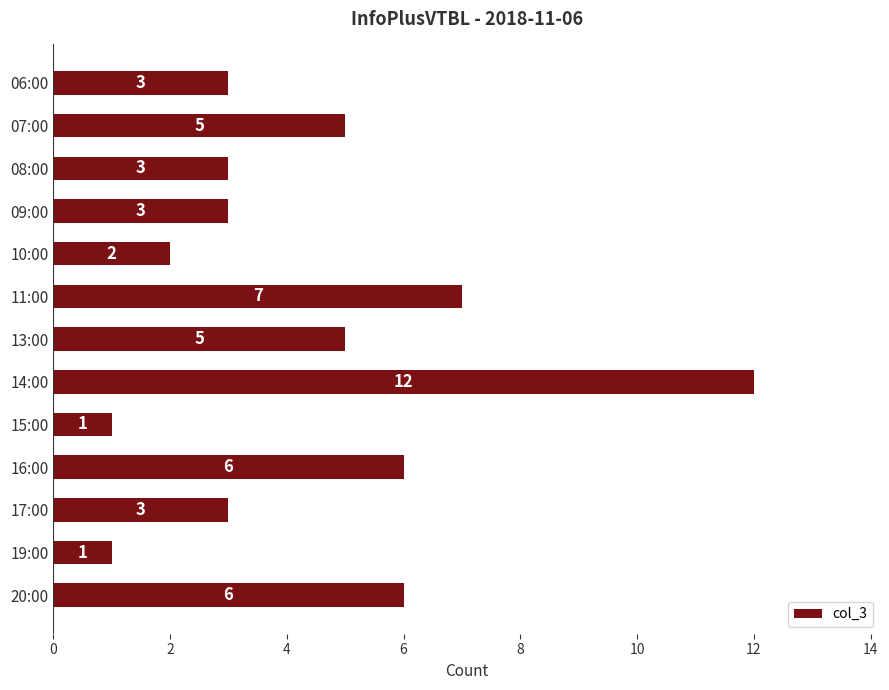

Between 08:00 and 11:00, which is larger?

11:00